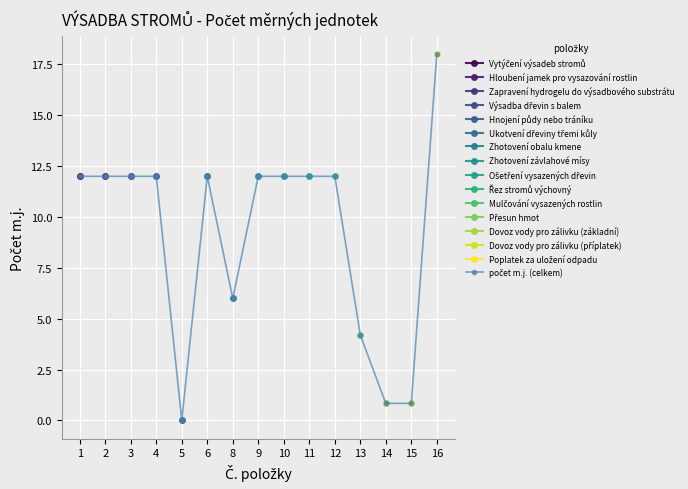

Which label corresponds to the smallest value in the chart?

5